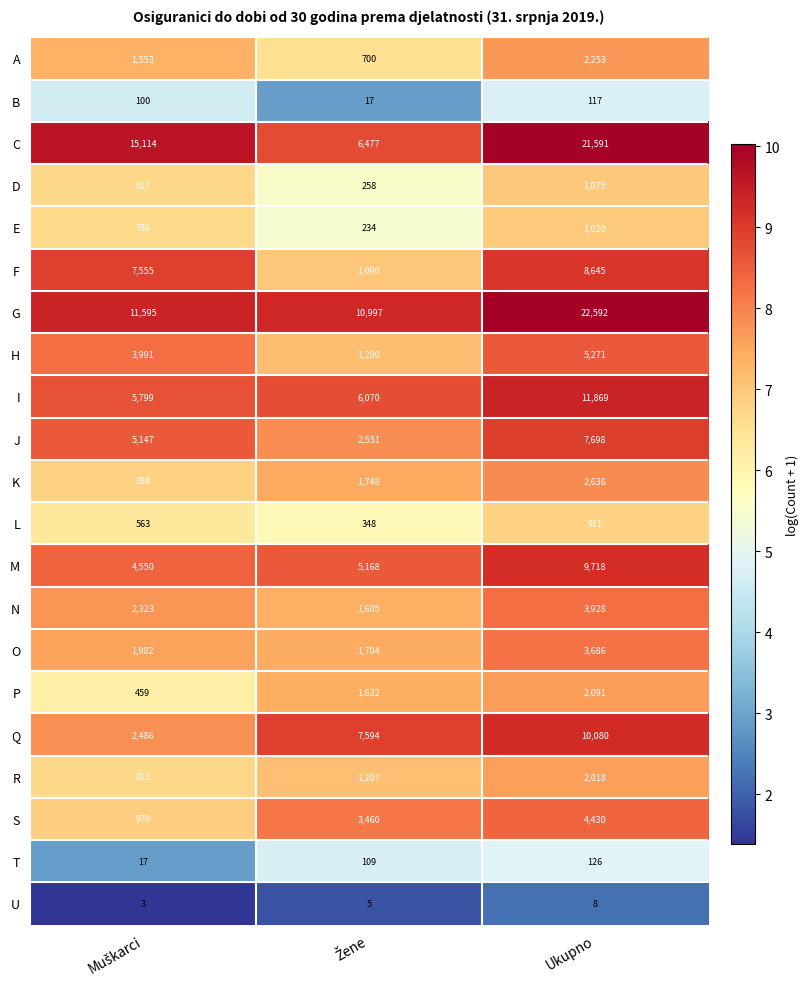

True or false: B has a value of 117 at Ukupno.

True